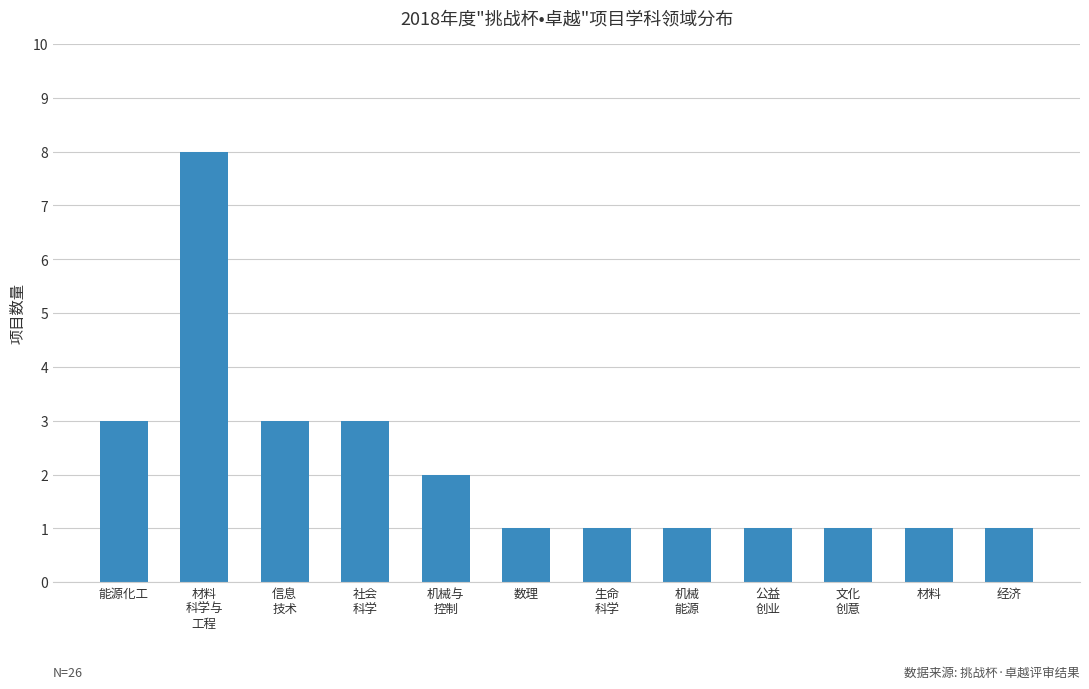

What is the difference between the maximum and minimum values?

7